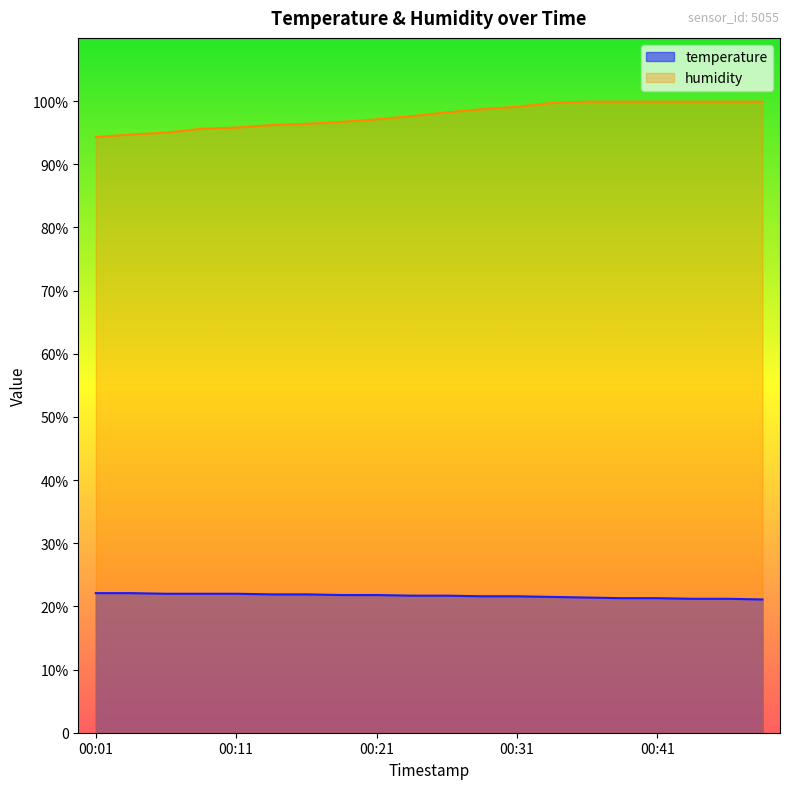

List the labels in order of temperature value, smallest first.

00:48, 00:43, 00:46, 00:38, 00:41, 00:36, 00:33, 00:28, 00:31, 00:23, 00:26, 00:19, 00:21, 00:14, 00:16, 00:06, 00:09, 00:11, 00:01, 00:04